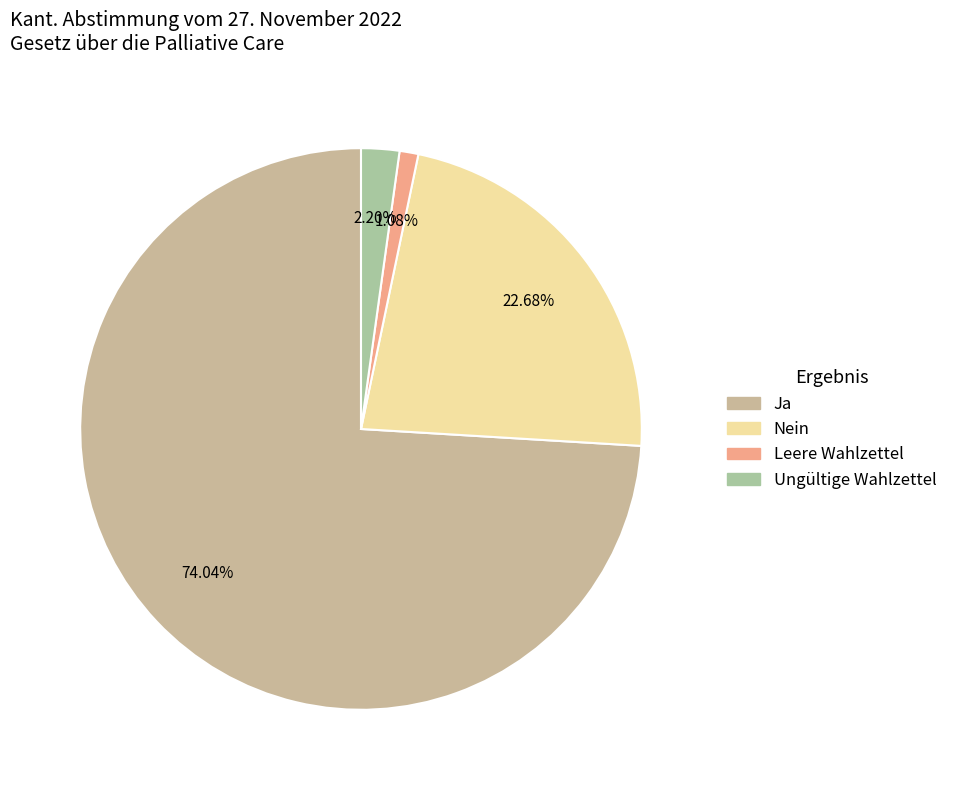

True or false: Ungültige Wahlzettel accounts for 1% of the total.

False